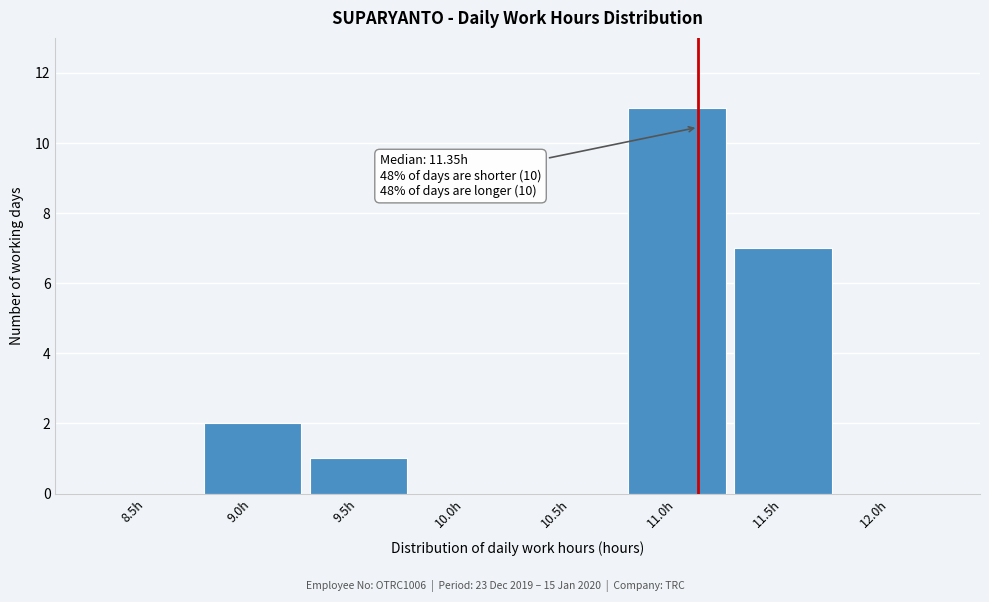

Reading left to right, what are all the values shown in this chart?

8.5h=0	9.0h=2	9.5h=1	10.0h=0	10.5h=0	11.0h=11	11.5h=7	12.0h=0